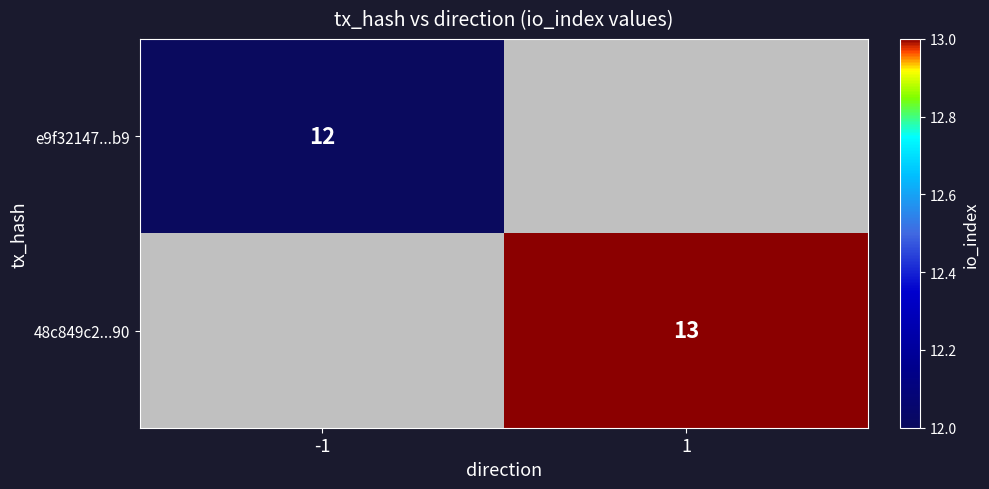

Is the value of 48c849c2...90 at 1 greater than the value of e9f32147...b9 at -1?

Yes